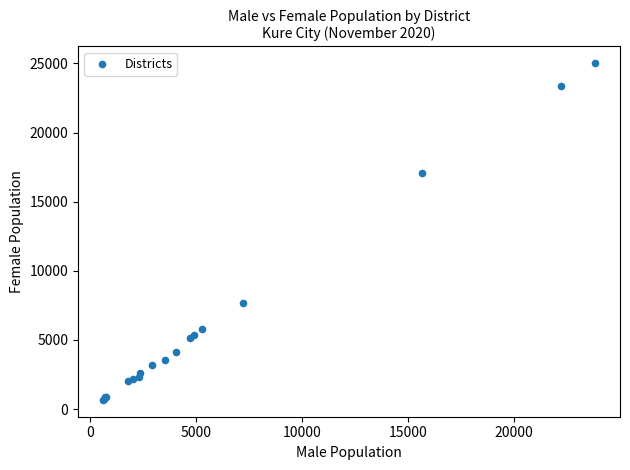

What Y value in the scatter plot is closest to 12839?

17103